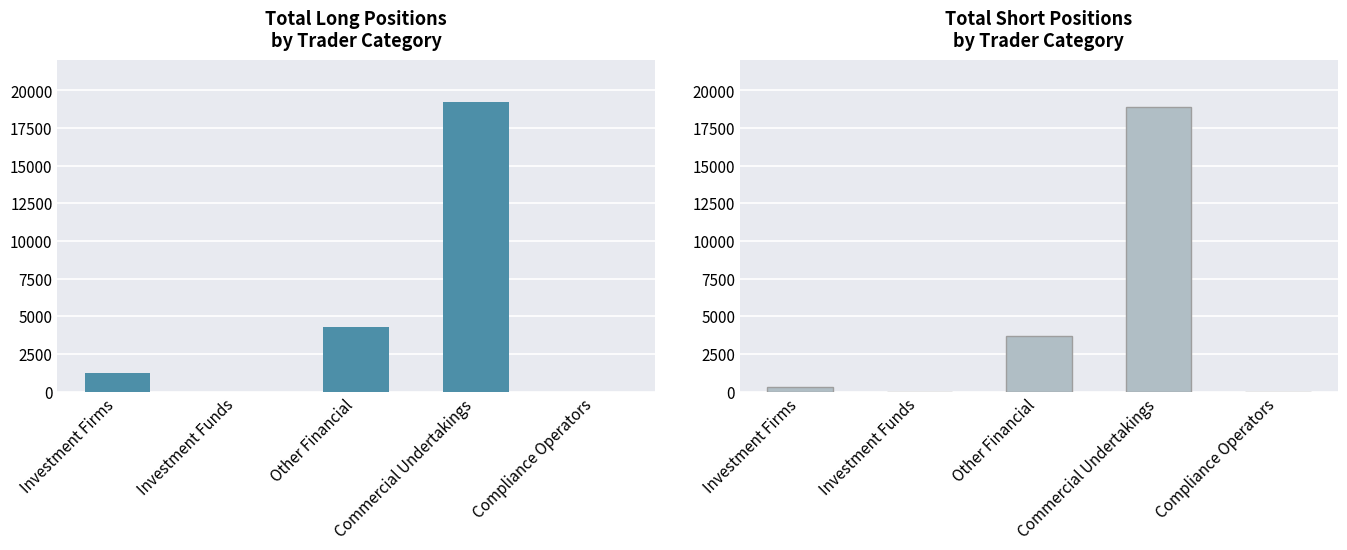

Is the value of Short at Compliance Operators greater than the value of Long at Investment Funds?

No